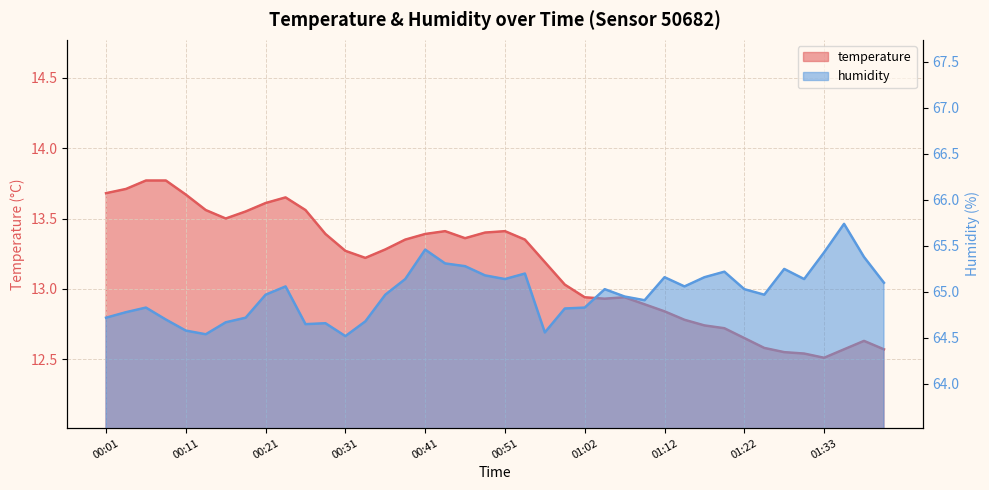

Reading right to left, extract all data points from this chart.

temperature: 01:40=12.6	01:38=12.6	01:35=12.6	01:33=12.5	01:30=12.5	01:28=12.6	01:25=12.6	01:22=12.7	01:20=12.7	01:17=12.7	01:15=12.8	01:12=12.8	01:09=12.9	01:07=12.9	01:04=12.9	01:02=12.9	00:59=13.0	00:57=13.2	00:54=13.3	00:51=13.4	00:49=13.4	00:46=13.4	00:44=13.4	00:41=13.4	00:39=13.3	00:36=13.3	00:34=13.2	00:31=13.3	00:29=13.4	00:26=13.6	00:23=13.7	00:21=13.6	00:18=13.6	00:16=13.5	00:13=13.6	00:11=13.7	00:08=13.8	00:06=13.8	00:03=13.7	00:01=13.7
humidity: 01:40=65.1	01:38=65.4	01:35=65.7	01:33=65.4	01:30=65.1	01:28=65.2	01:25=65.0	01:22=65.0	01:20=65.2	01:17=65.2	01:15=65.1	01:12=65.2	01:09=64.9	01:07=65.0	01:04=65.0	01:02=64.8	00:59=64.8	00:57=64.6	00:54=65.2	00:51=65.1	00:49=65.2	00:46=65.3	00:44=65.3	00:41=65.5	00:39=65.1	00:36=65.0	00:34=64.7	00:31=64.5	00:29=64.7	00:26=64.7	00:23=65.1	00:21=65.0	00:18=64.7	00:16=64.7	00:13=64.5	00:11=64.6	00:08=64.7	00:06=64.8	00:03=64.8	00:01=64.7